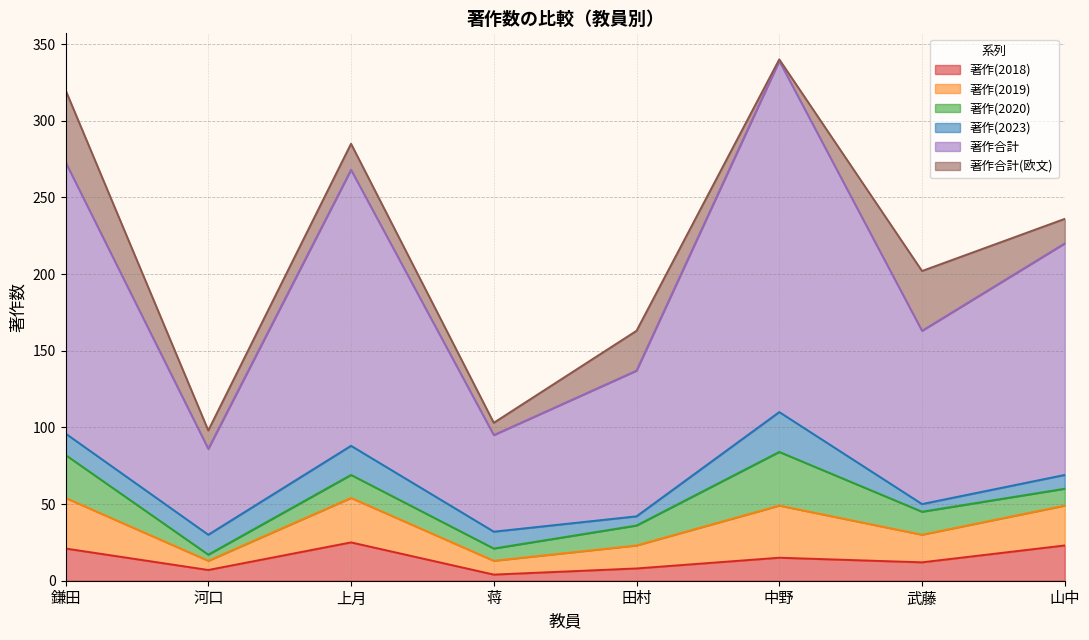

What are all the series names shown in the legend?

著作(2018), 著作(2019), 著作(2020), 著作(2023), 著作合計, 著作合計(欧文)